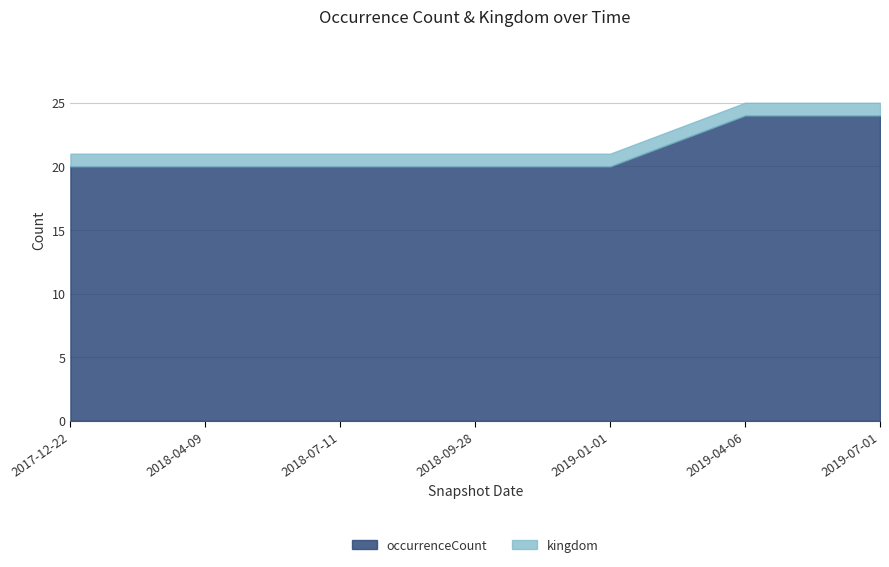

Reading left to right, list all the values displayed in this chart.

occurrenceCount: 2017-12-22=20	2018-04-09=20	2018-07-11=20	2018-09-28=20	2019-01-01=20	2019-04-06=24	2019-07-01=24
kingdom: 2017-12-22=1	2018-04-09=1	2018-07-11=1	2018-09-28=1	2019-01-01=1	2019-04-06=1	2019-07-01=1